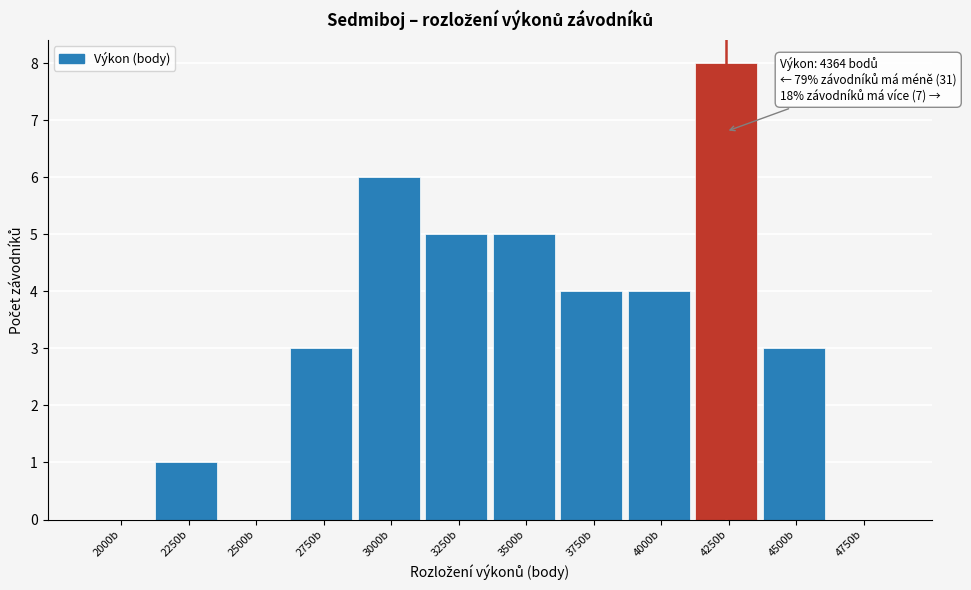

Reading right to left, list all the values displayed in this chart.

4750b=0	4500b=3	4250b=8	4000b=4	3750b=4	3500b=5	3250b=5	3000b=6	2750b=3	2500b=0	2250b=1	2000b=0